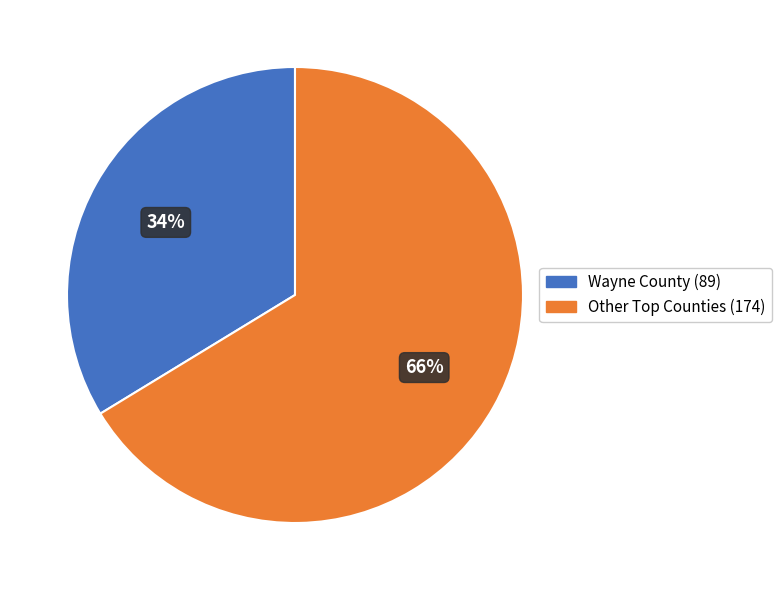

Which category has the smallest portion of the pie?

Wayne County (89)